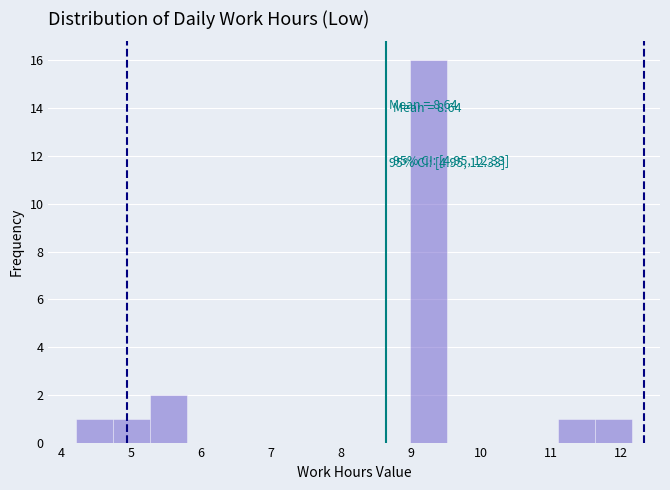

Which range on the x-axis has the tallest bar?

9.0 to 9.5